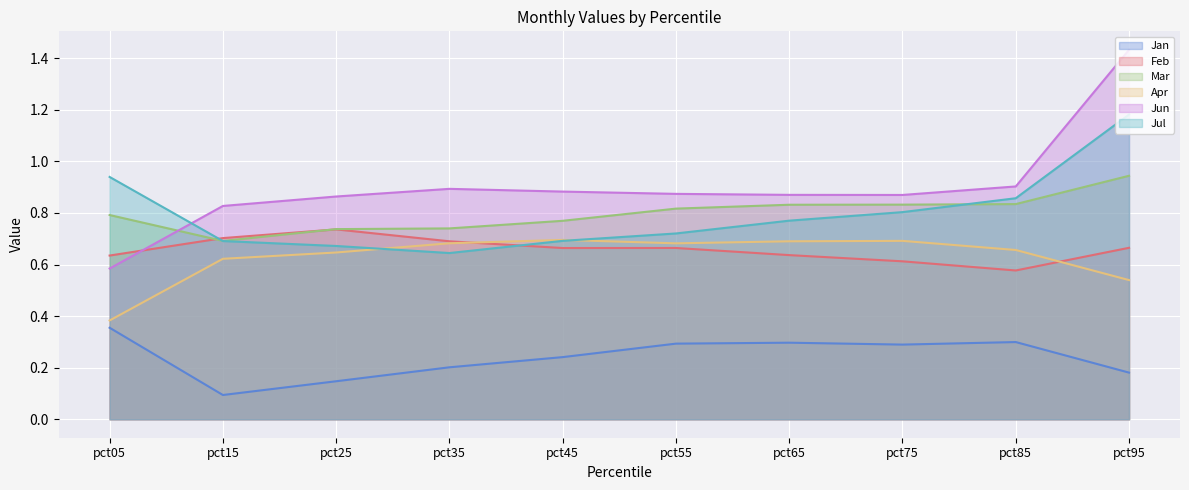

How many lines are shown in the chart?

6